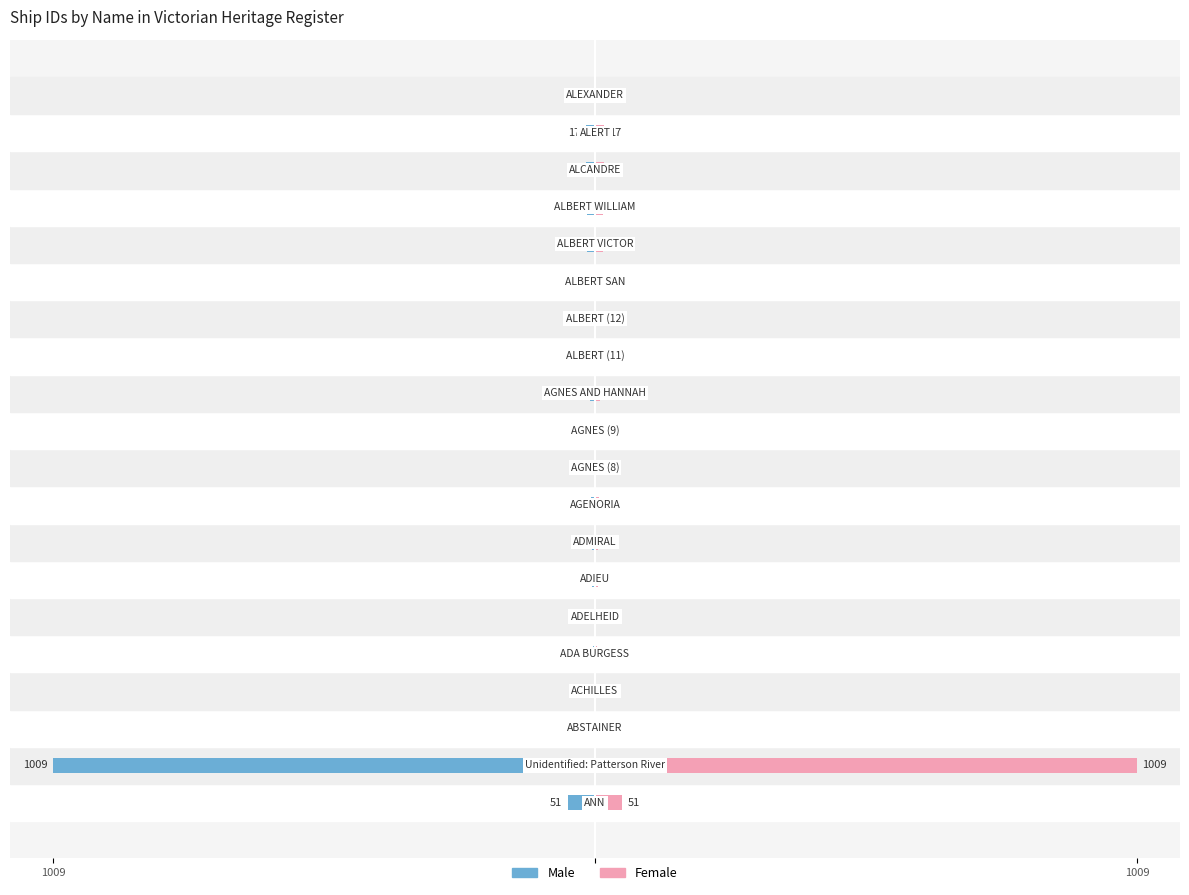

Which series has the largest range (max minus min)?

Male